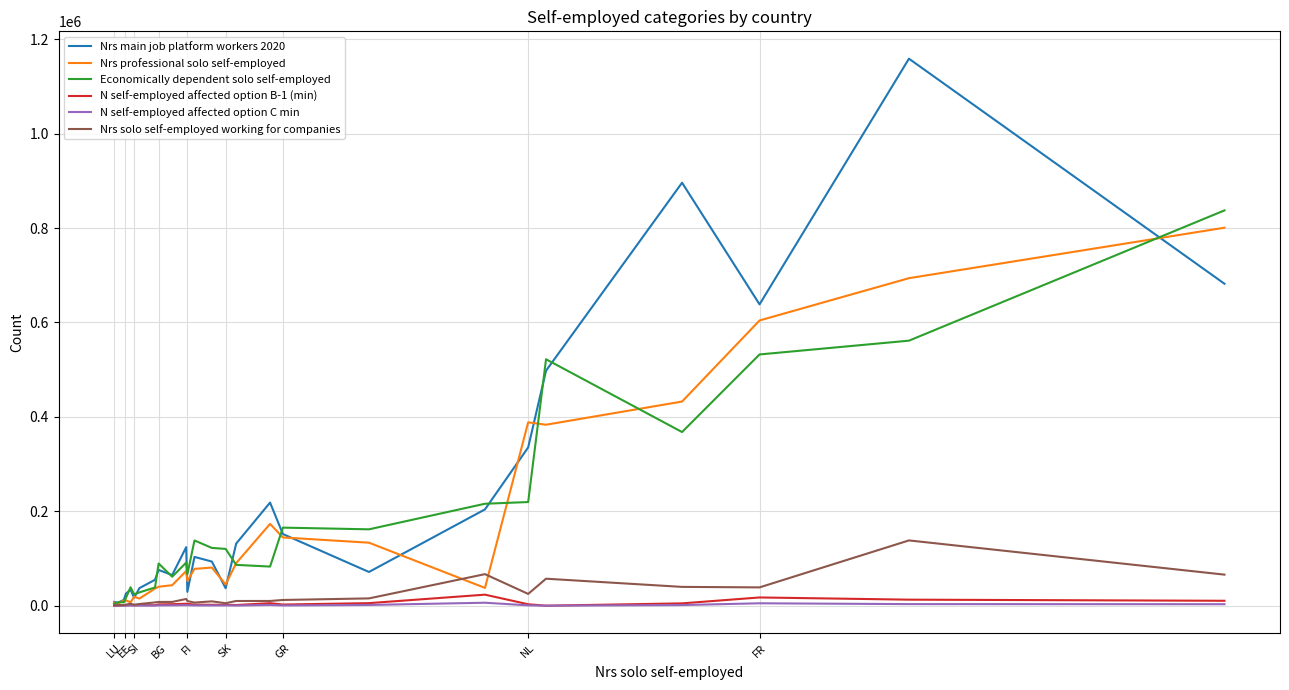

How many lines are shown in the chart?

6